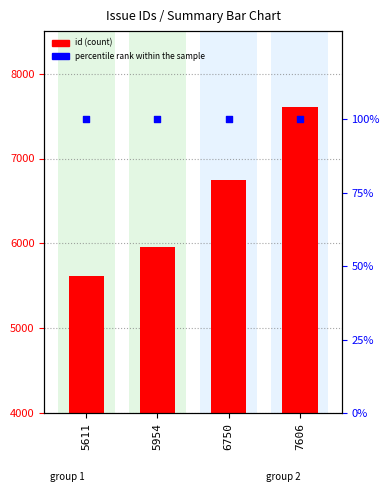

At how many categories does at least one series exceed 1660?

4